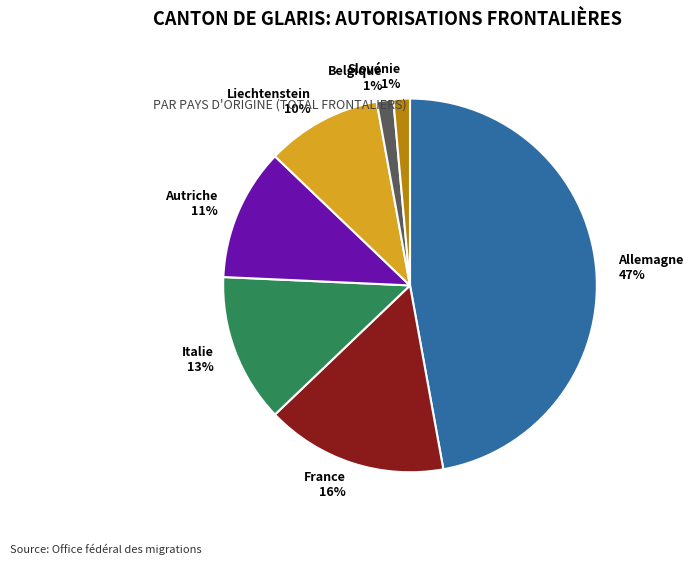

Is Liechtenstein 10% the majority of the pie?

No